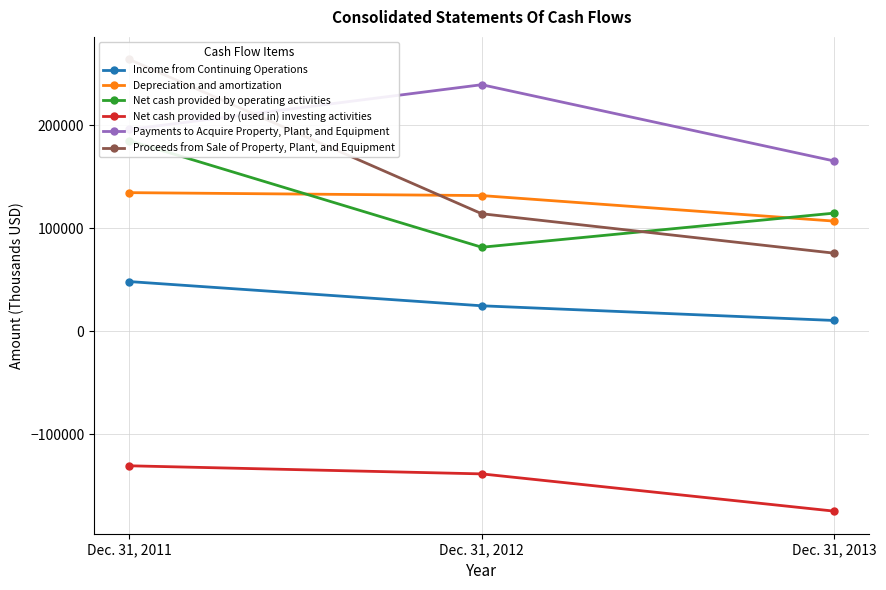

What is the difference between the Depreciation and amortization values at Dec. 31, 2012 and Dec. 31, 2013?

24794